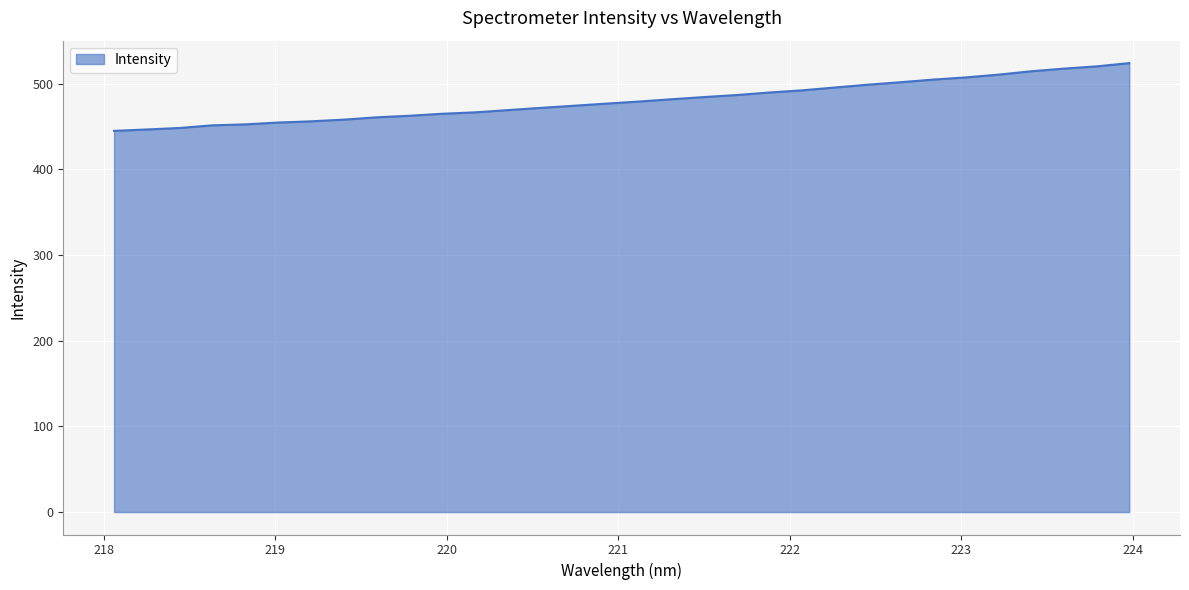

What is the difference between the maximum and minimum values?

79.1